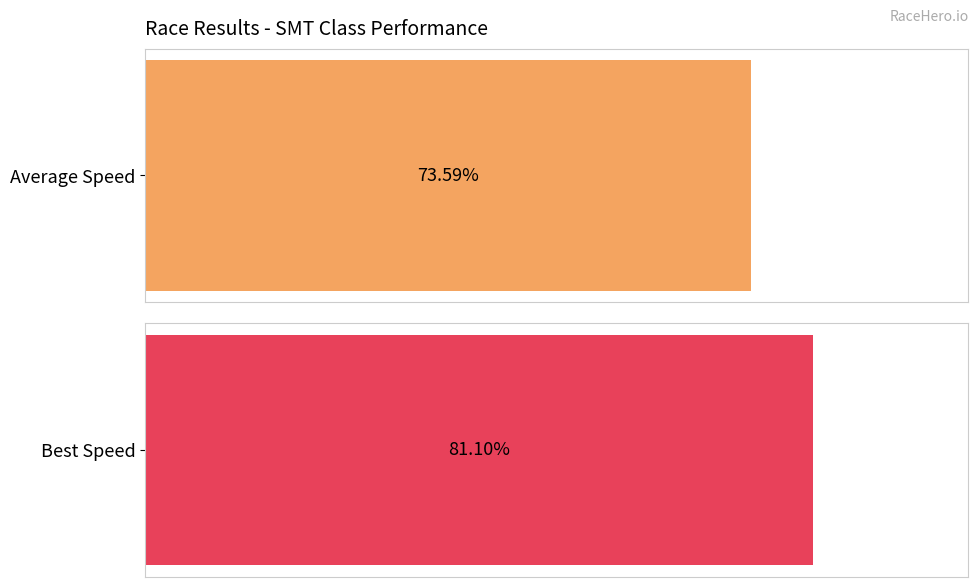

Is the value of Average Speed at Dion Johnson greater than the value of Best Speed at Dion Johnson?

No